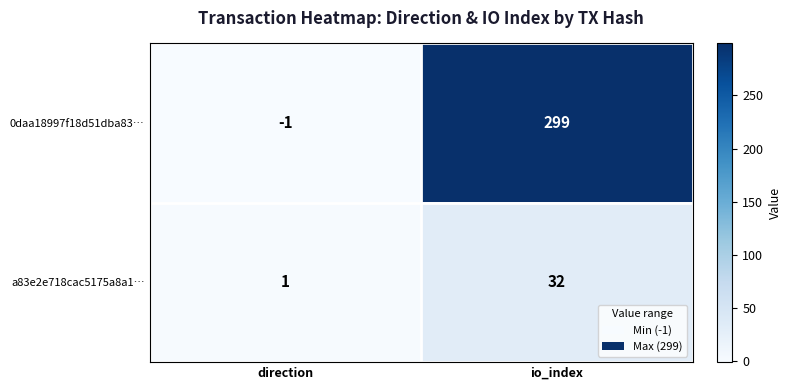

What is the difference between the maximum and minimum values in the a83e2e718cac5175a8a1… series?

31